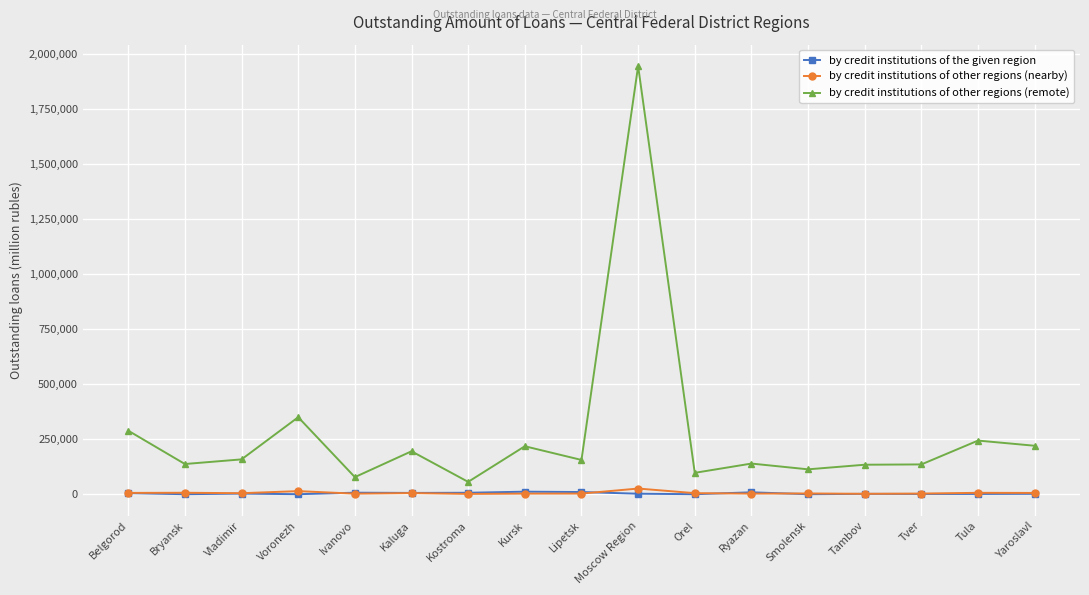

What is the greatest value displayed?

1944430